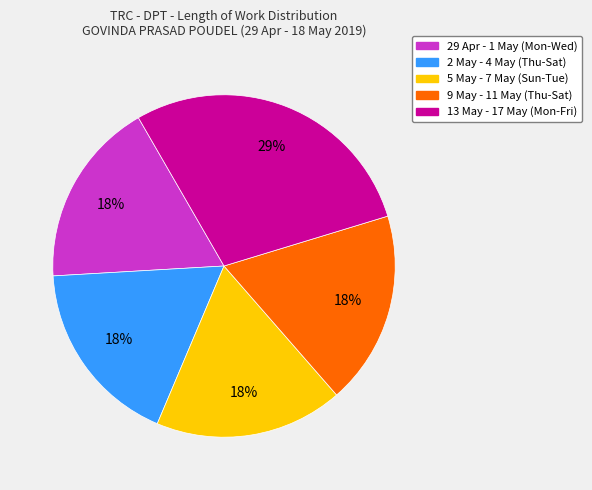

To the nearest percent, what is the average slice percentage?

20%